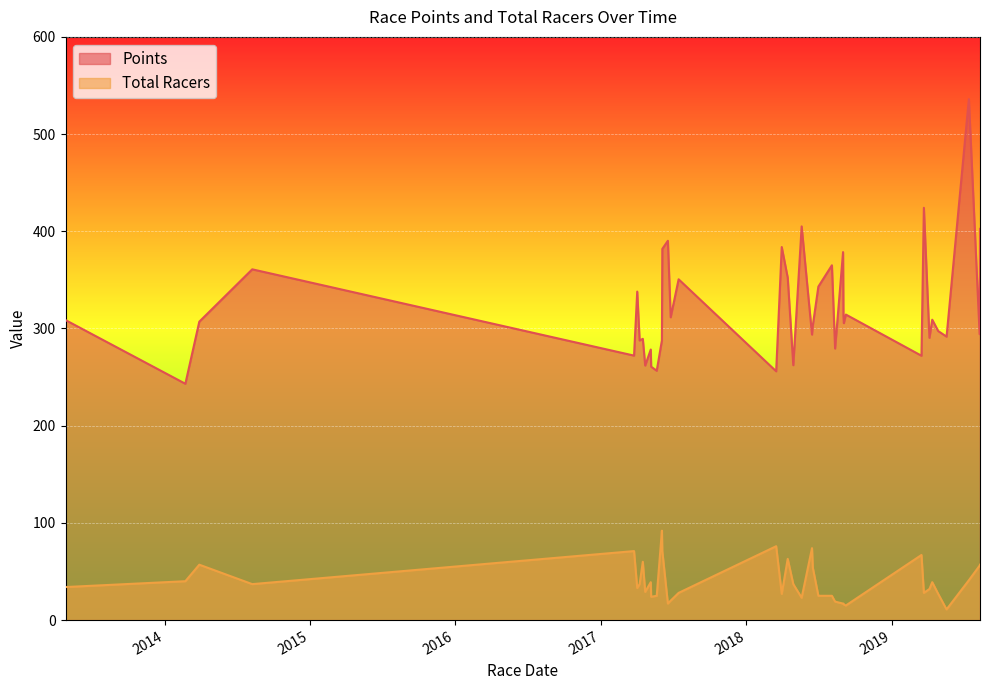

Which series has the largest total across all categories?

Points